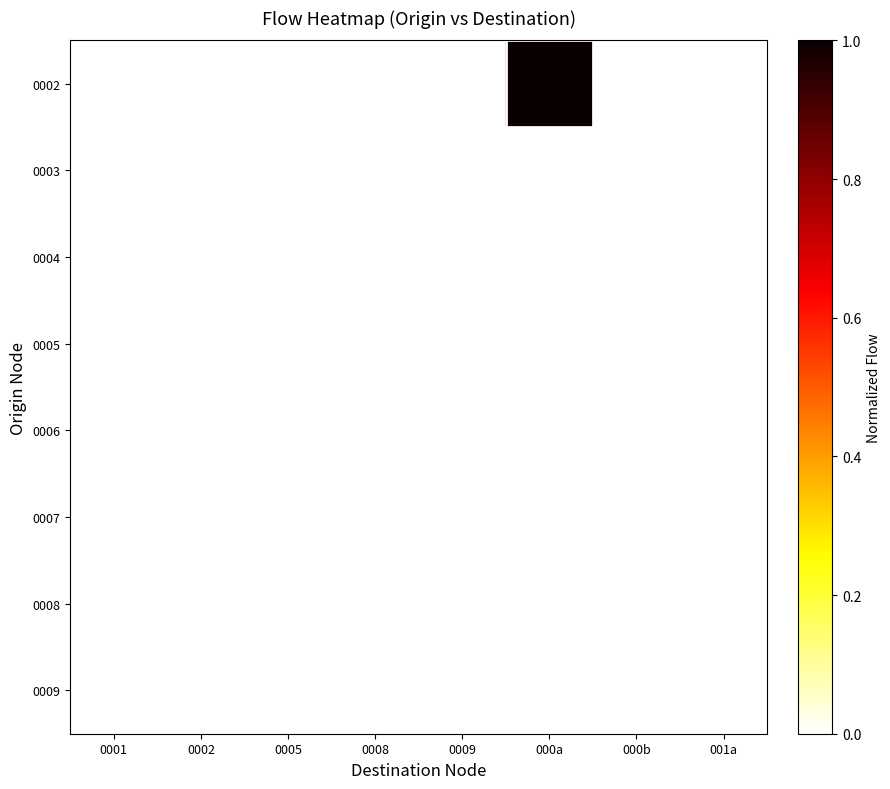

Count the number of categories in the chart.

8